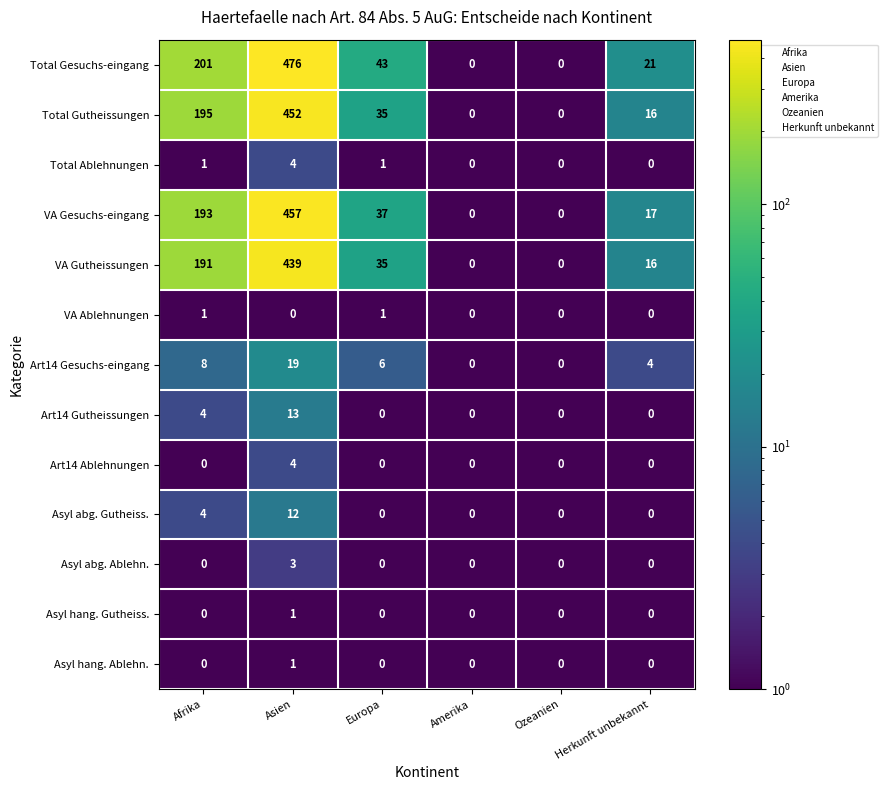

What is the maximum value for Total Gesuchs-eingang?

476